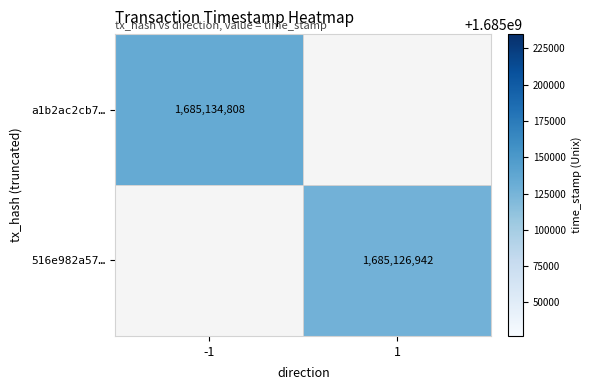

Count the number of categories in the chart.

2